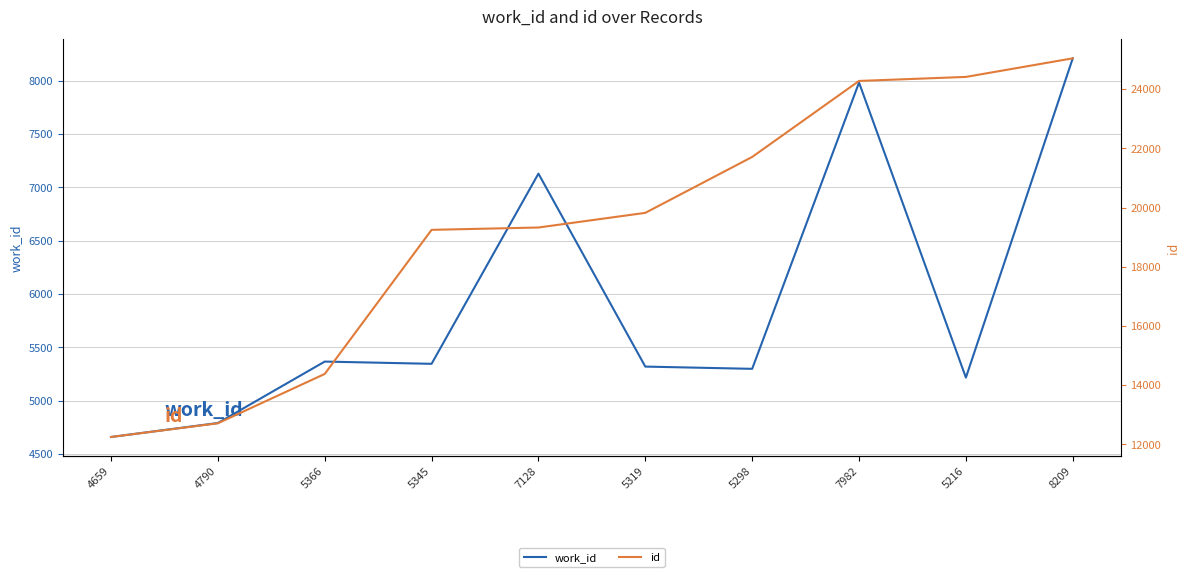

Between 5298 and 7982, which series saw the biggest shift?

work_id